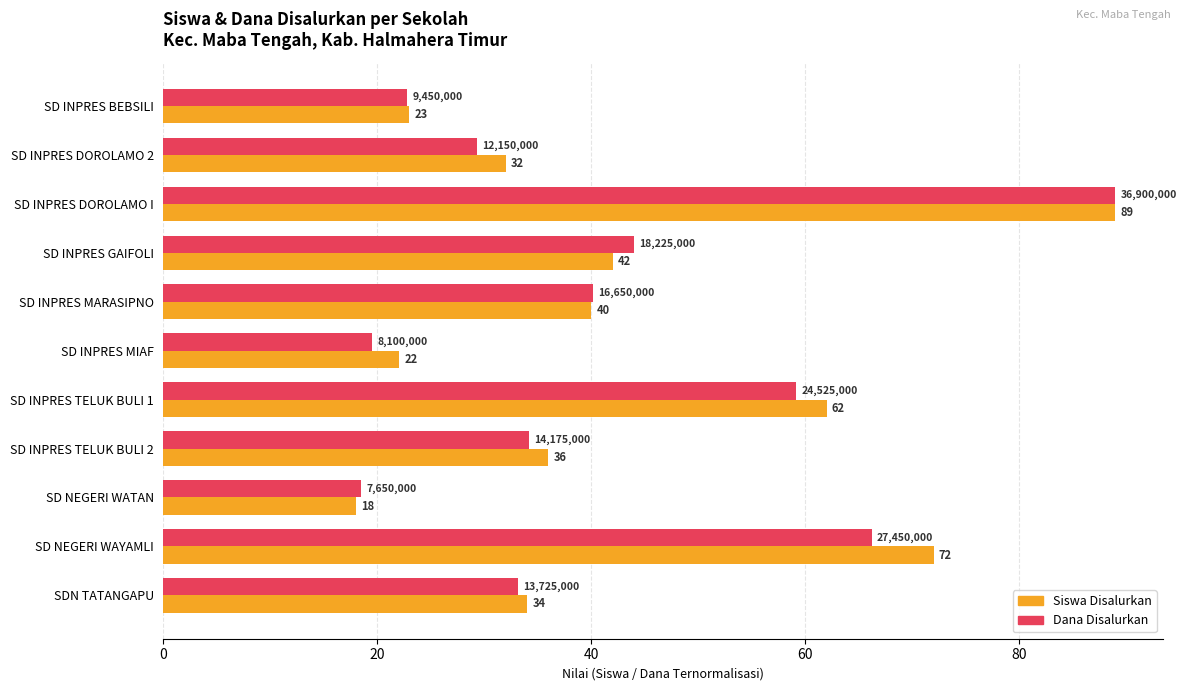

Which category has the highest value across all series?

SD INPRES DOROLAMO I